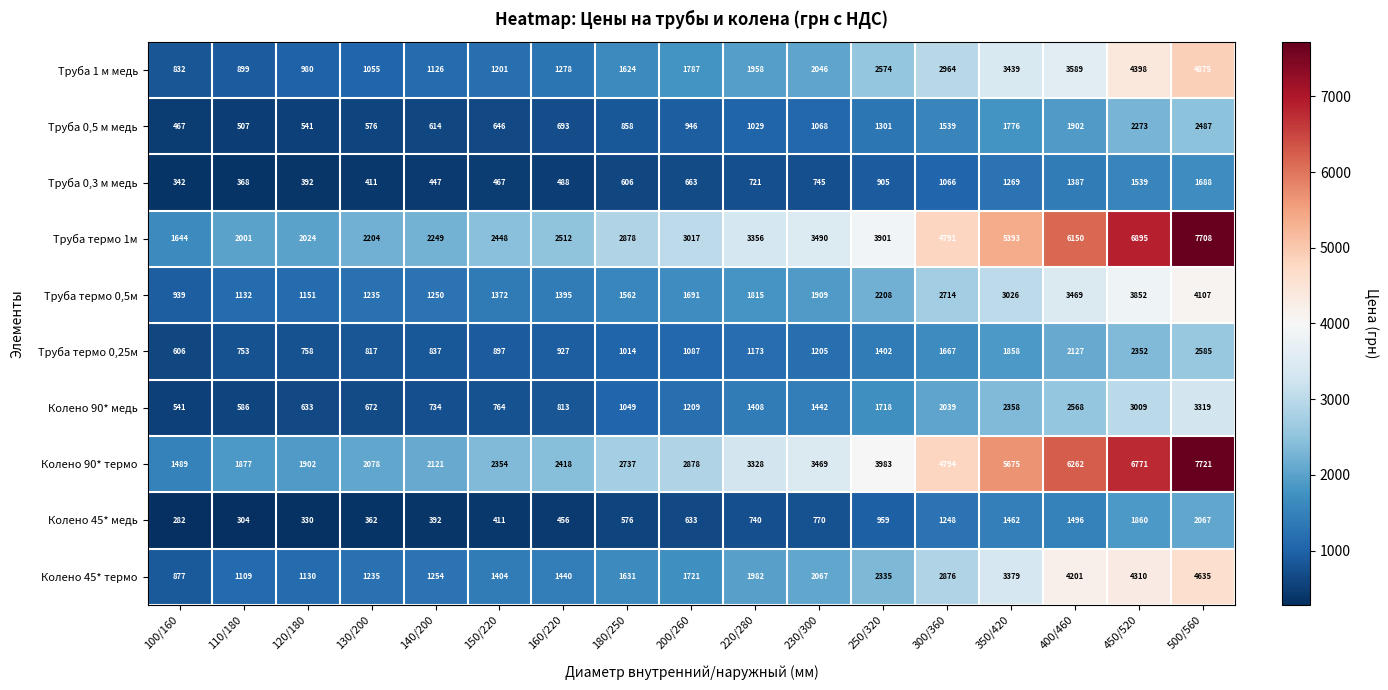

Which series has the widest spread of values?

Колено 90* термо